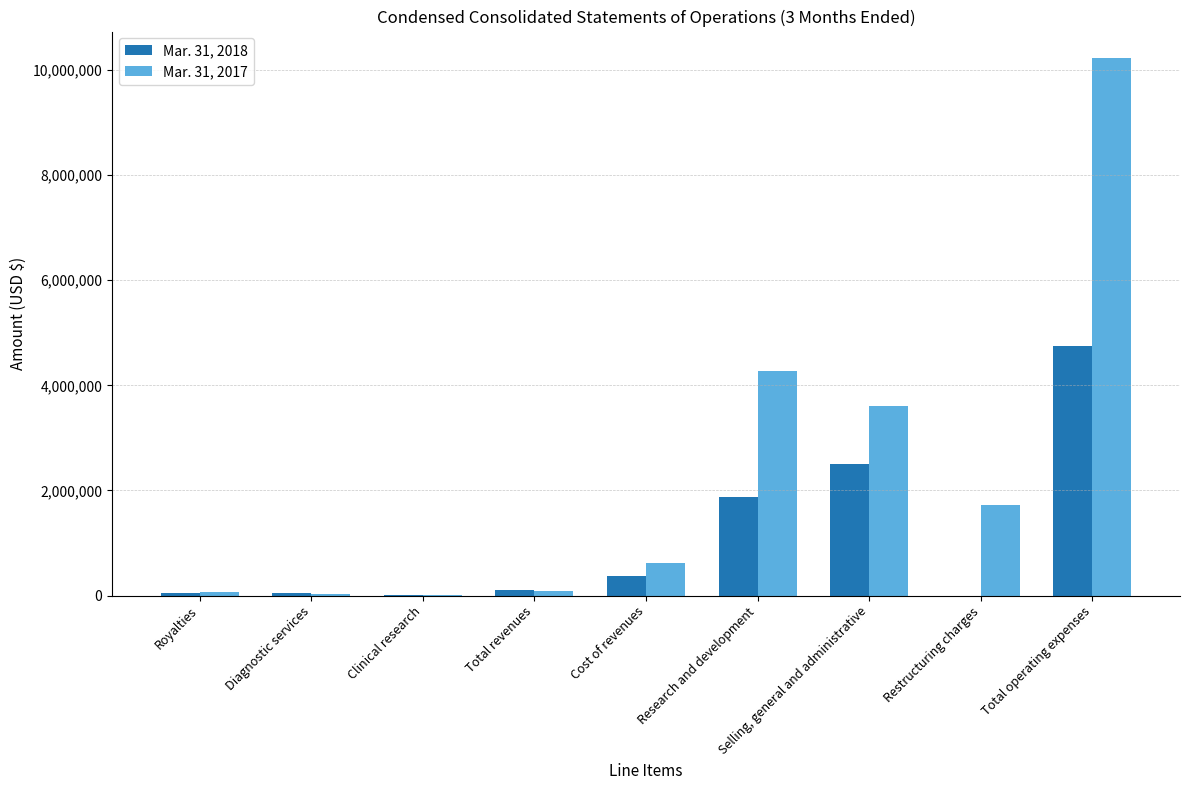

What is the total value across all series at Total operating expenses?

14975843